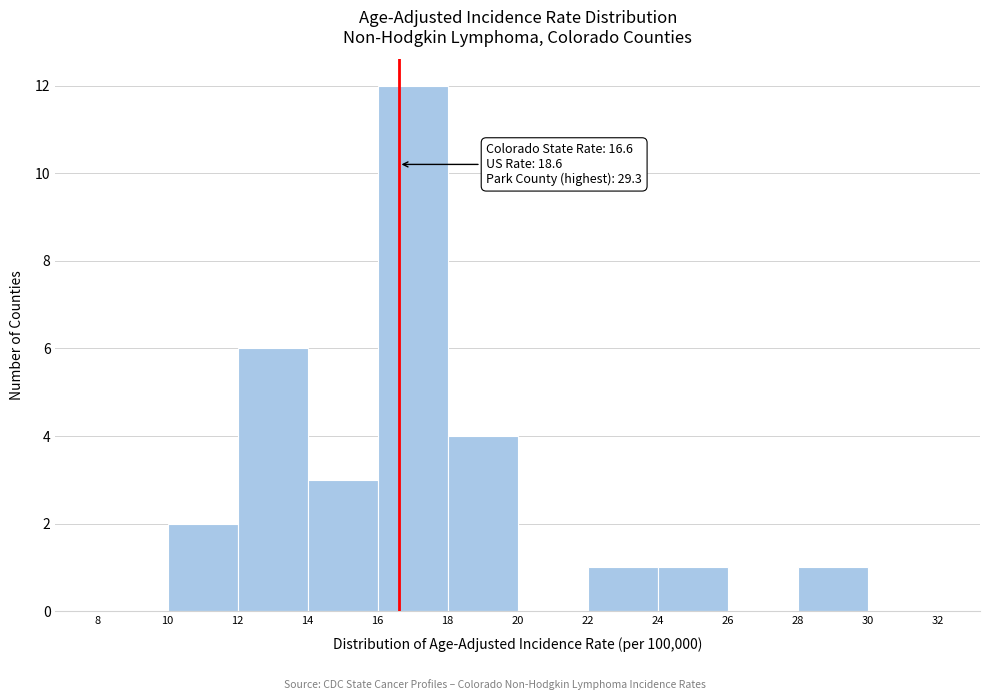

Over which range of the x-axis is the bar tallest?

16 to 18